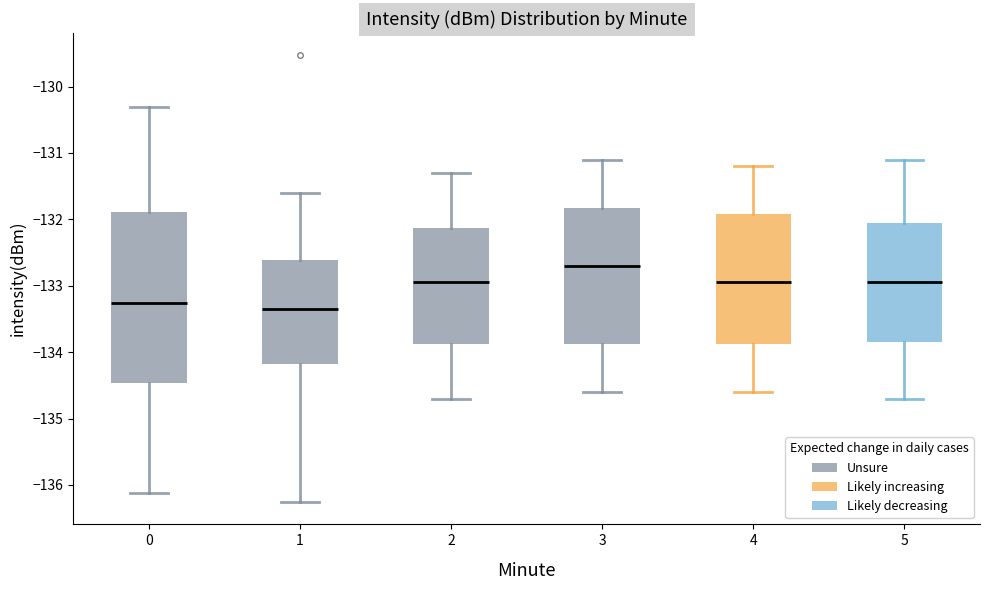

Reading left to right, transcribe this box plot: for each box, give where its median line is, the range the box spans, and where its two whiskers end, as read against the y-axis. The values are not printed on the chart, so give them approximately, as read against the axis.

0: median -133.3, box -134.5 to -131.9, whiskers -136.1 to -130.3
1: median -133.3, box -134.2 to -132.6, whiskers -136.3 to -131.6
2: median -132.9, box -133.9 to -132.1, whiskers -134.7 to -131.3
3: median -132.7, box -133.9 to -131.8, whiskers -134.6 to -131.1
4: median -132.9, box -133.9 to -131.9, whiskers -134.6 to -131.2
5: median -132.9, box -133.8 to -132.0, whiskers -134.7 to -131.1